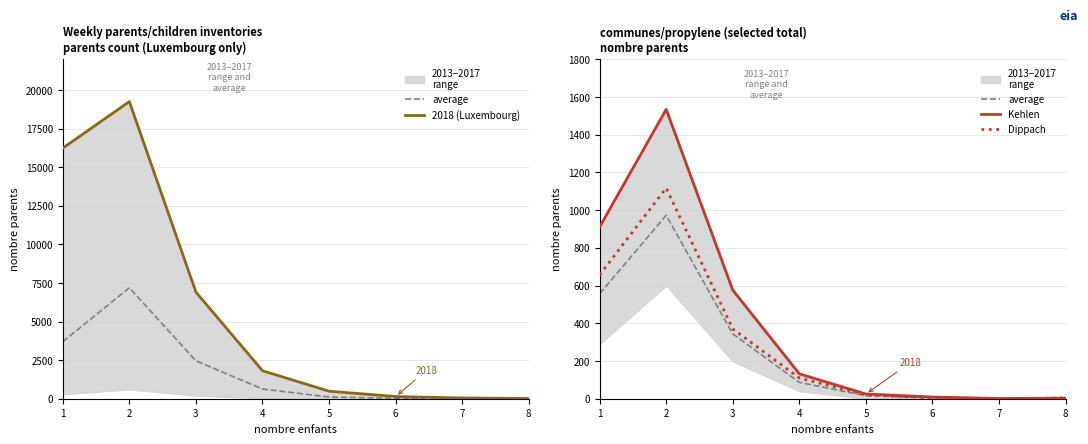

What is the sum of all Kehlen values?

3190.0